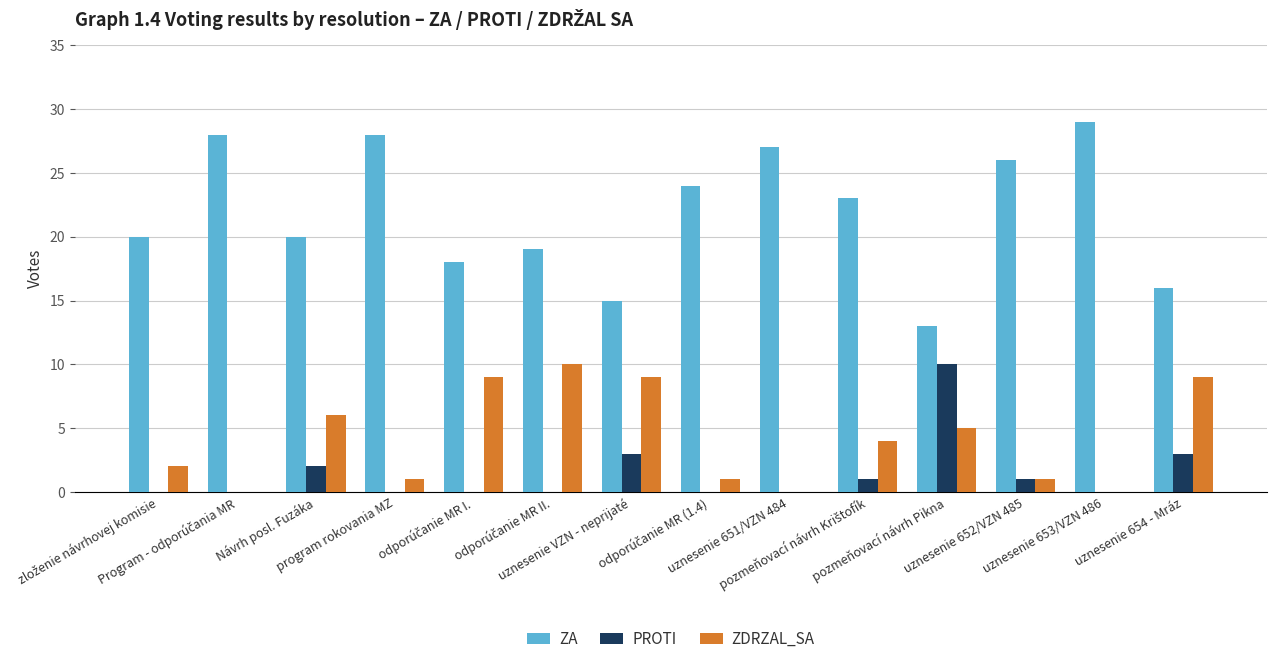

What is the sum of all PROTI values?

20